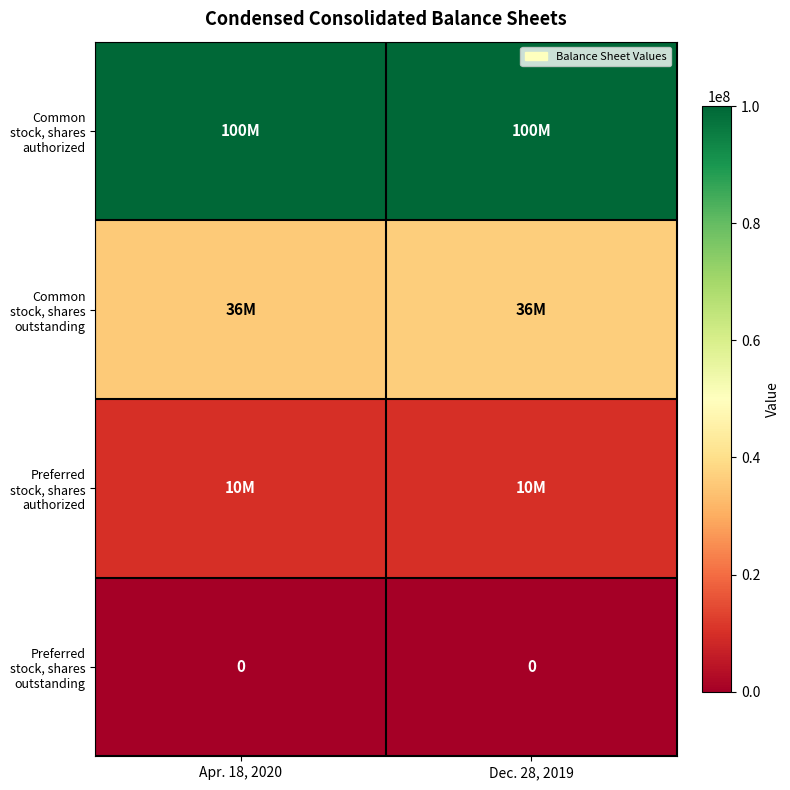

What is the spread (max minus min) of values at Apr. 18, 2020?

100000000